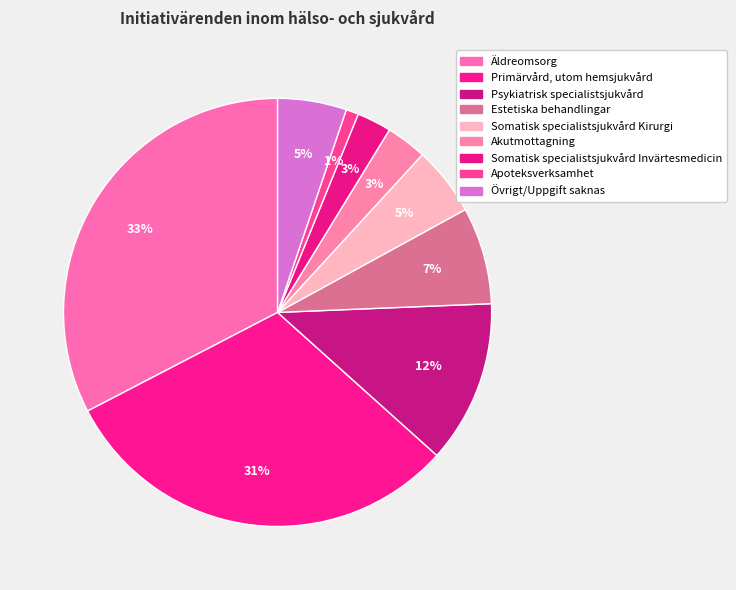

Count the number of slices in the pie.

9